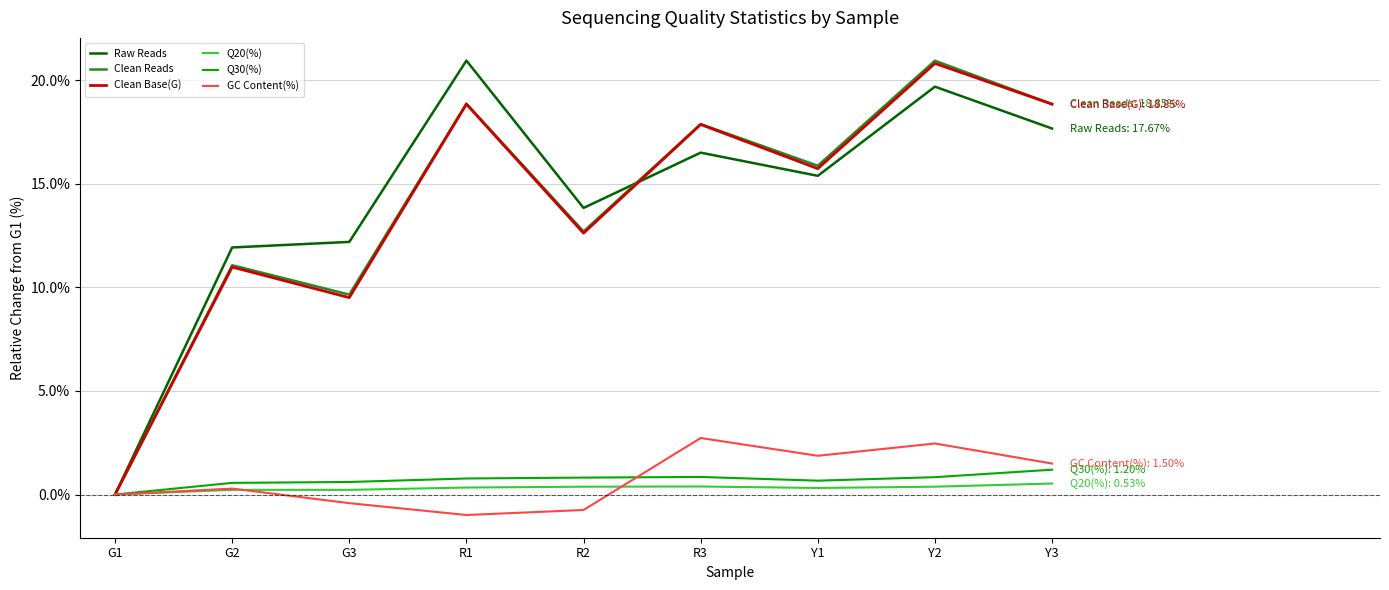

At how many categories does at least one series exceed 18?

3